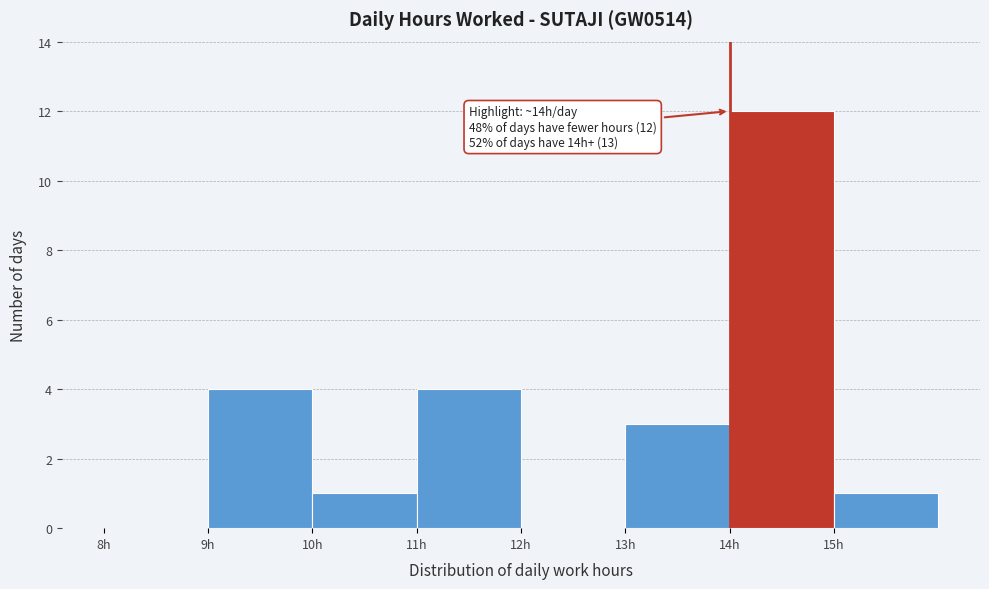

Over which range of the x-axis is the bar tallest?

14 to 15